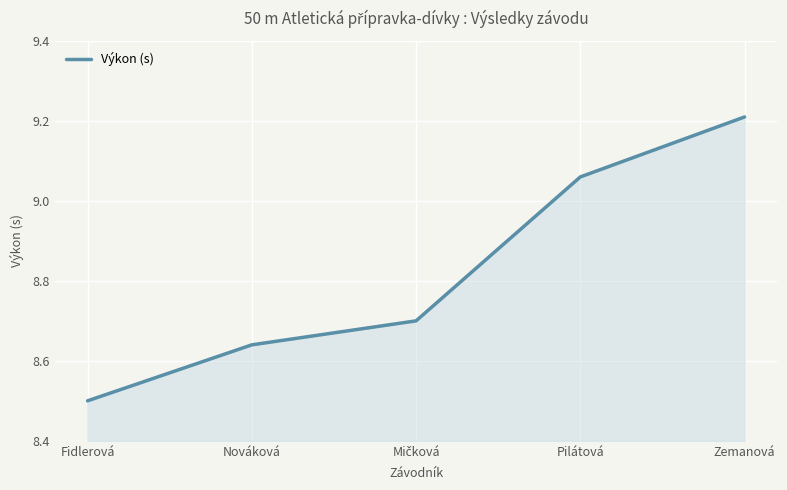

What is the change in value from Fidlerová to Pilátová?

+0.6